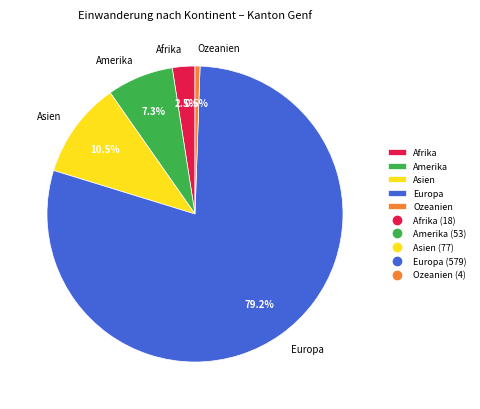

Does Ozeanien represent more than half of the total?

No